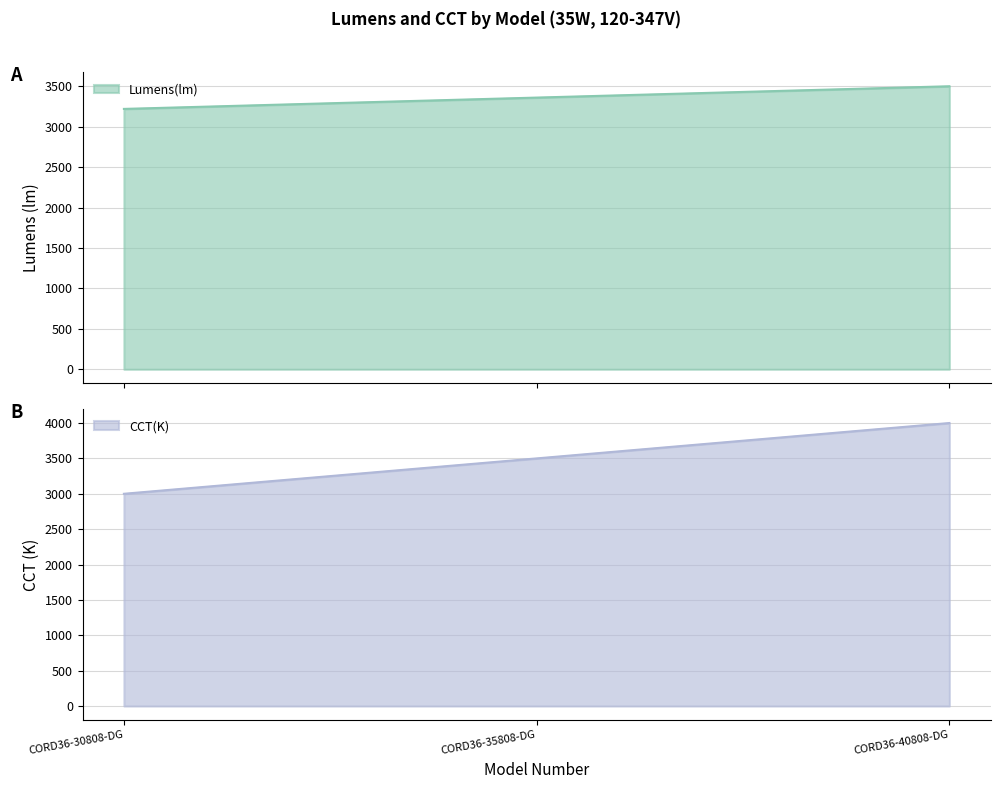

Is it true that Lumens(lm) equals 3220 at CORD36-30808-DG?

True